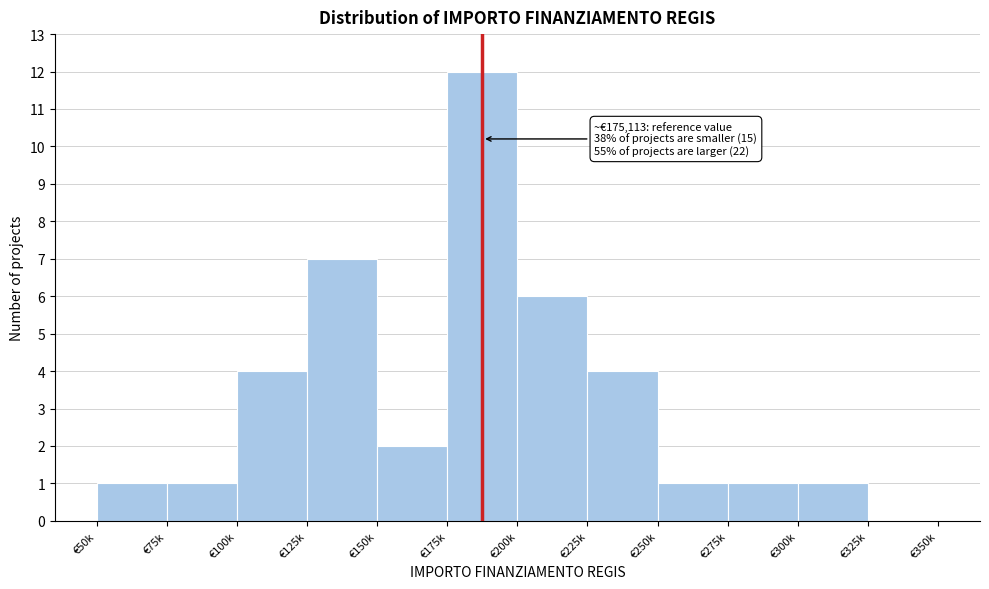

Reading left to right, extract all data points from this chart.

€50k=1	€75k=1	€100k=4	€125k=7	€150k=2	€175k=12	€200k=6	€225k=4	€250k=1	€275k=1	€300k=1	€325k=0